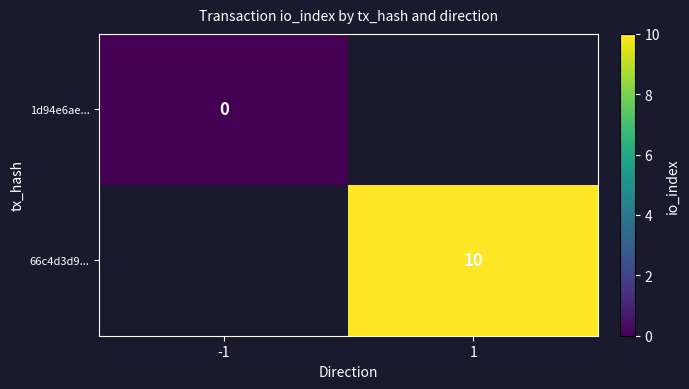

True or false: 66c4d3d9... has a value of 16 at 1.

False